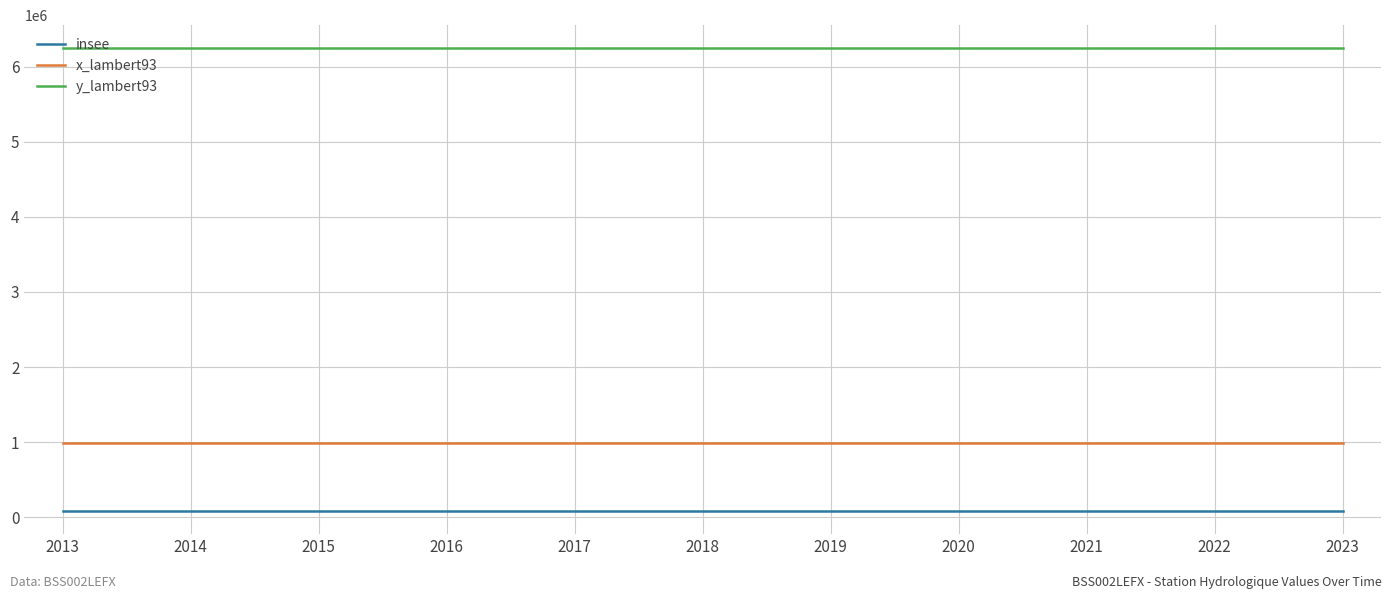

Is it true that x_lambert93 equals 610647 at 2017?

False